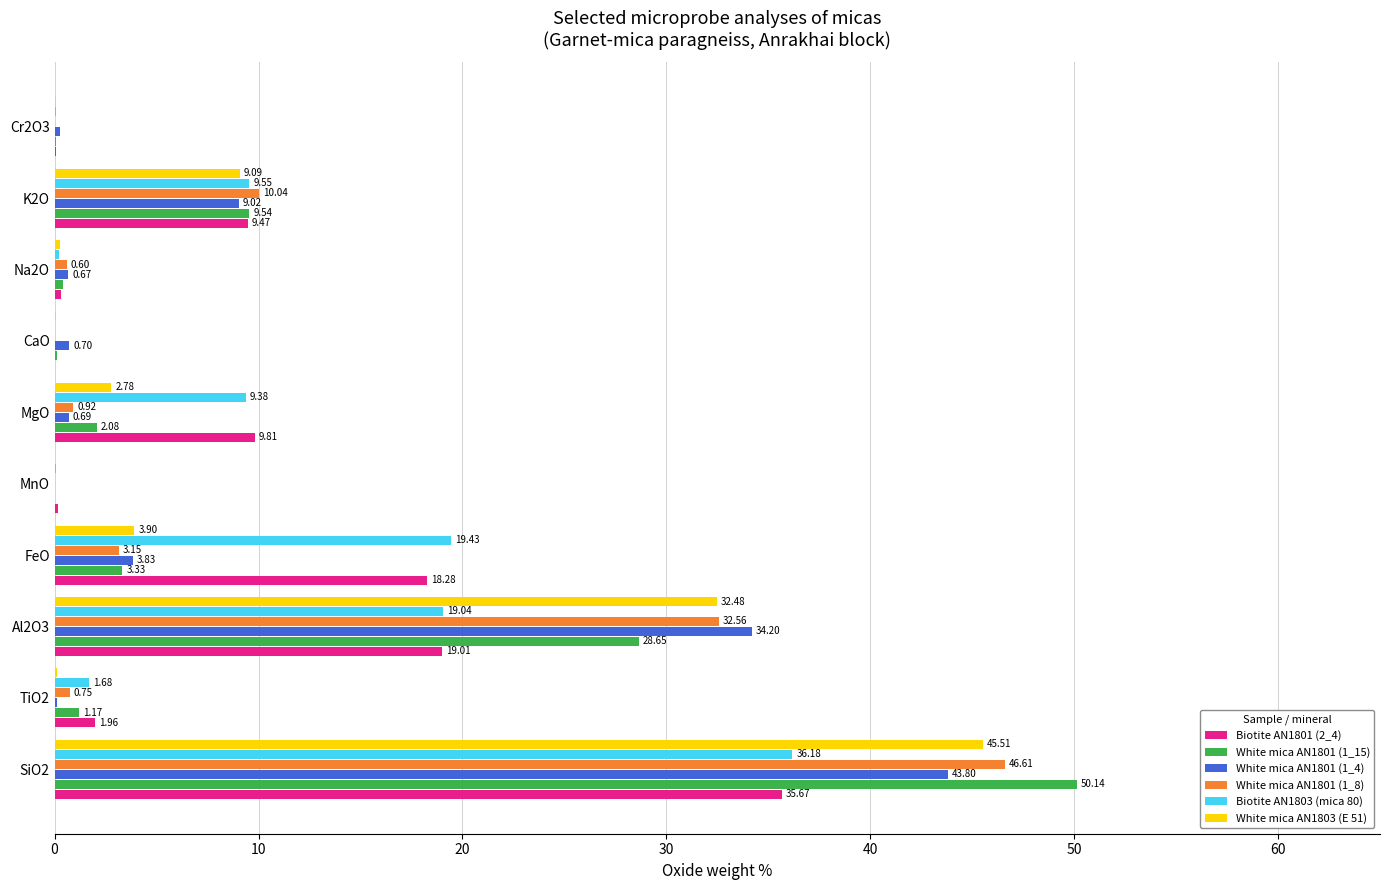

What is the sum of the White mica AN1801 (1_4) values at Al2O3 and TiO2?

34.3